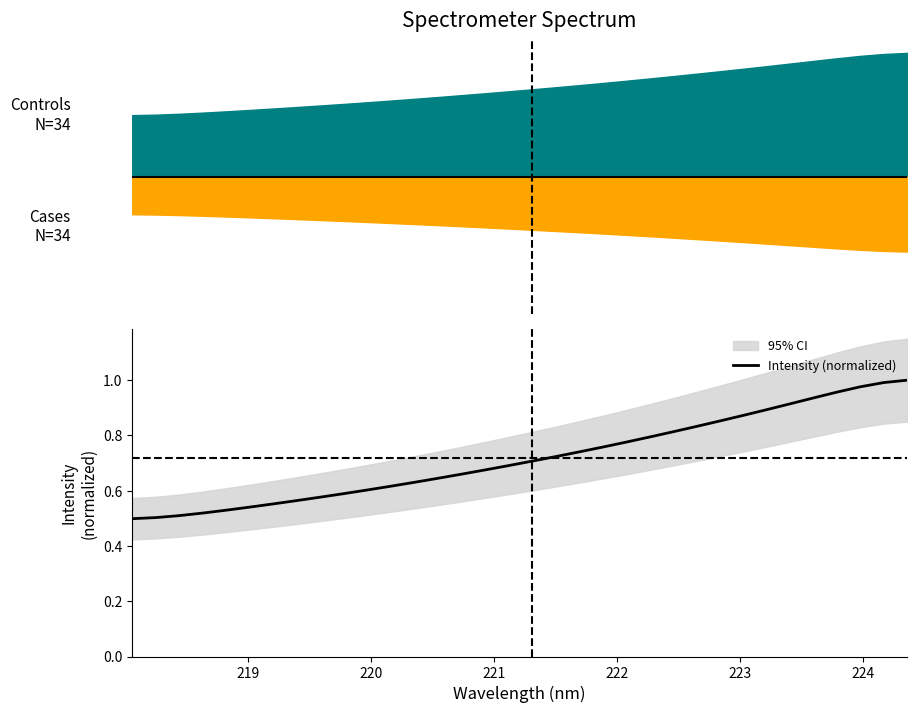

What is the average value?

0.7